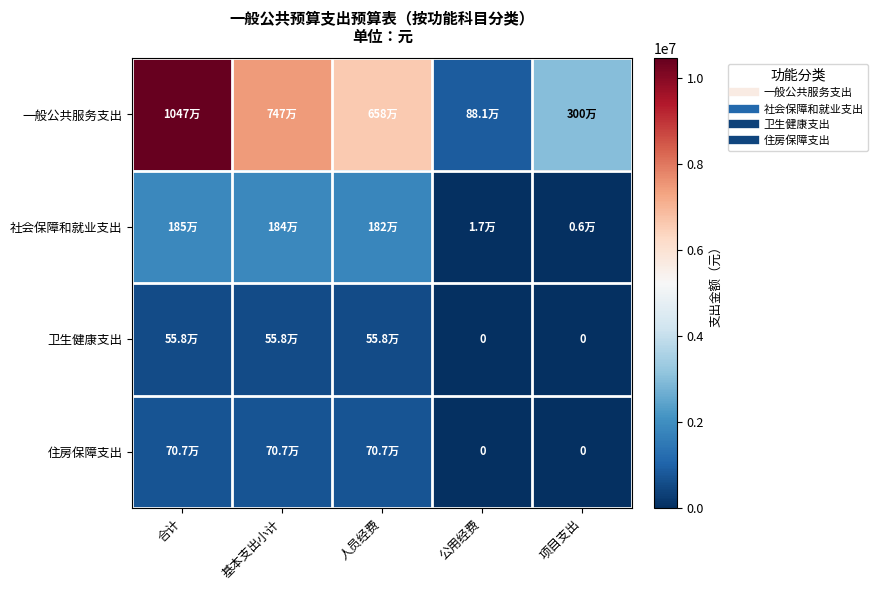

At which category is the sum across all series the highest?

合计